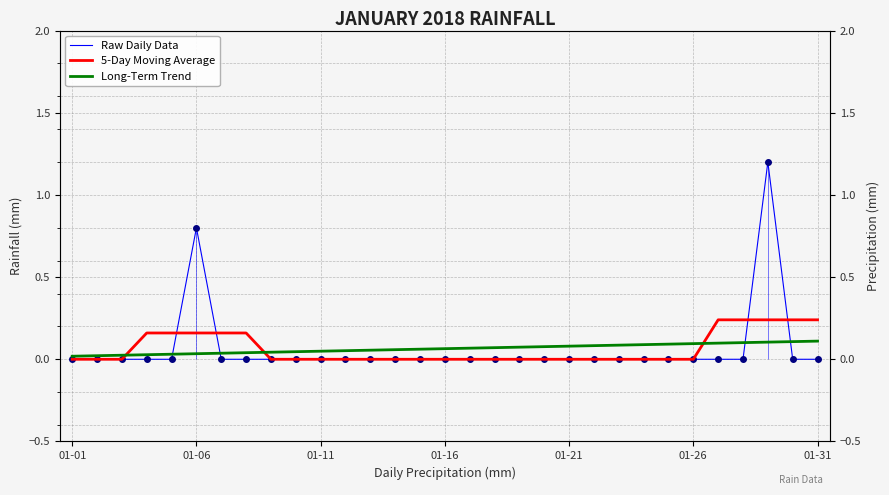

What is the value of the Long-Term Trend point at the 13th from the left?

0.1